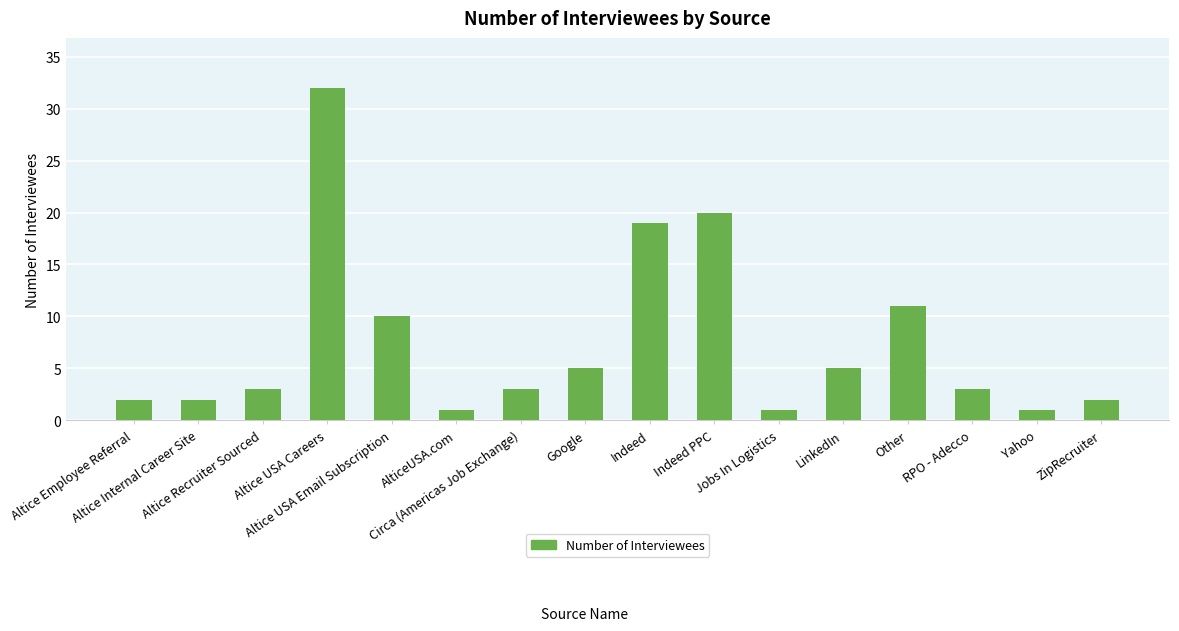

What is the difference between the values at Jobs In Logistics and LinkedIn?

4